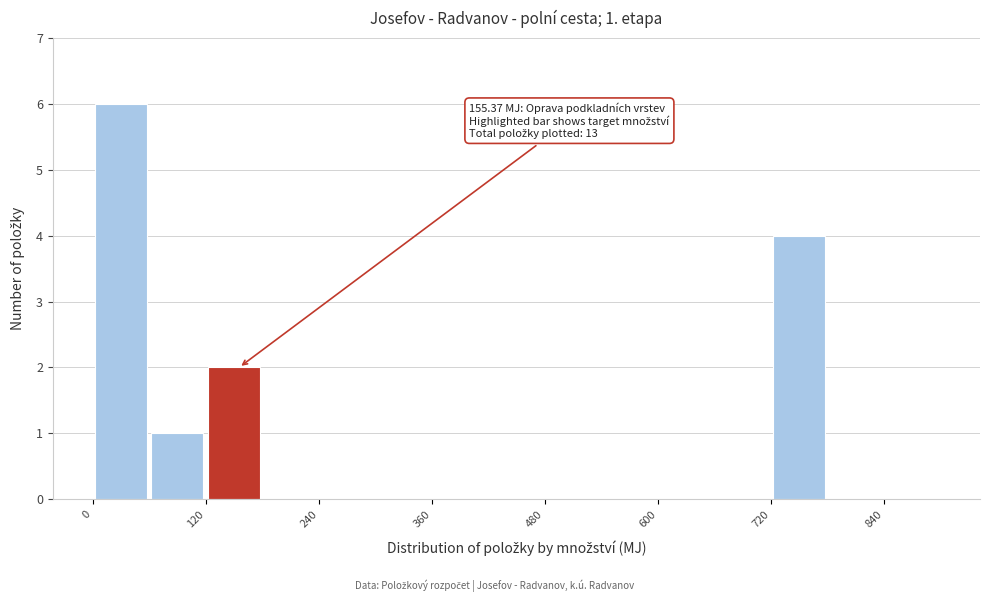

Read against the x-axis, roughly where is the centre of the tallest bar?

40